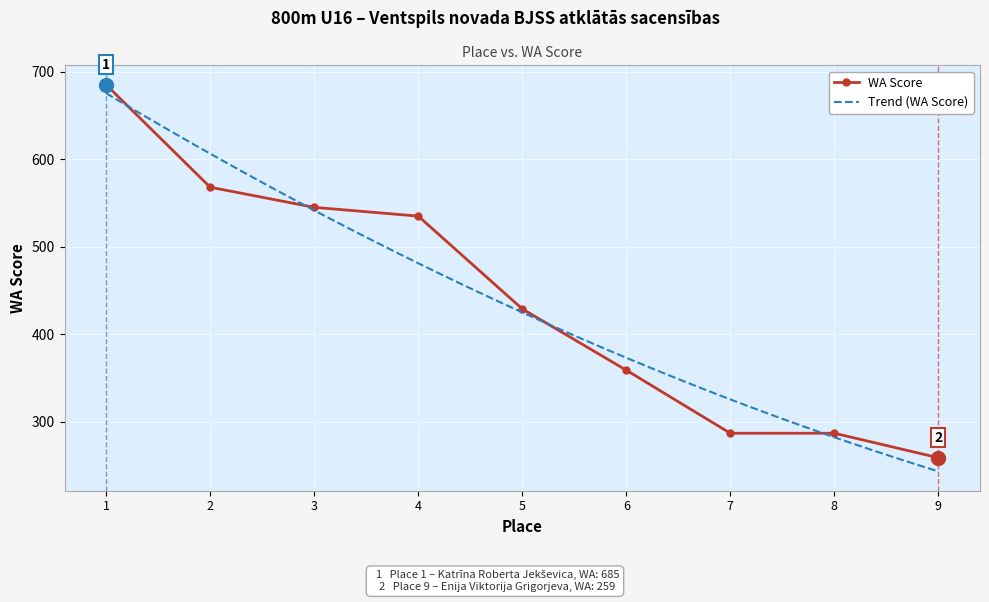

The value of WA Score at 9 is 74. True or false?

False